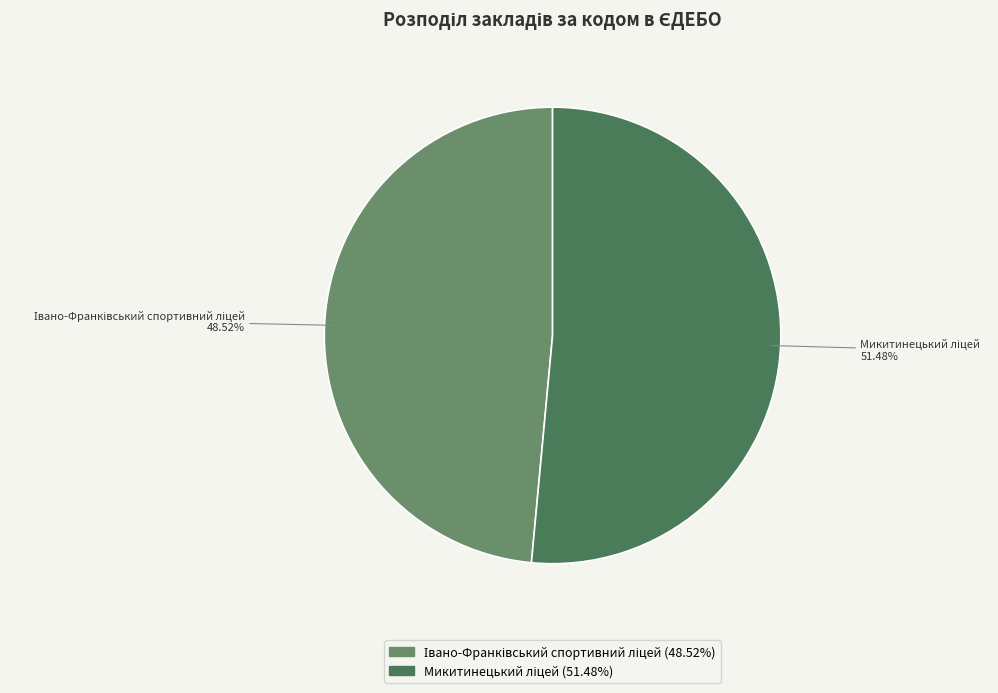

Is there any slice that represents more than half of the pie?

Yes